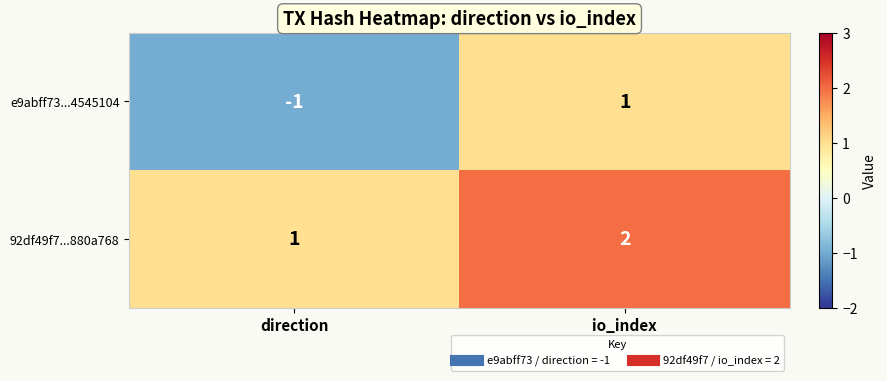

At which label does 92df49f7...880a768 reach its minimum?

direction